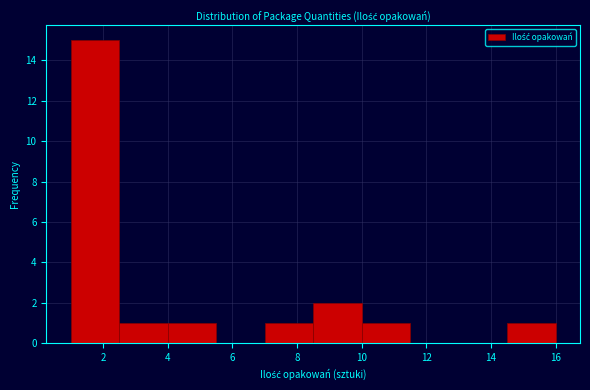

How tall is the bar that spans 2.5 to 4.0 on the x-axis? Neither the bar edges nor the heights are printed on the chart, so give them approximately, as read against the axes.

1